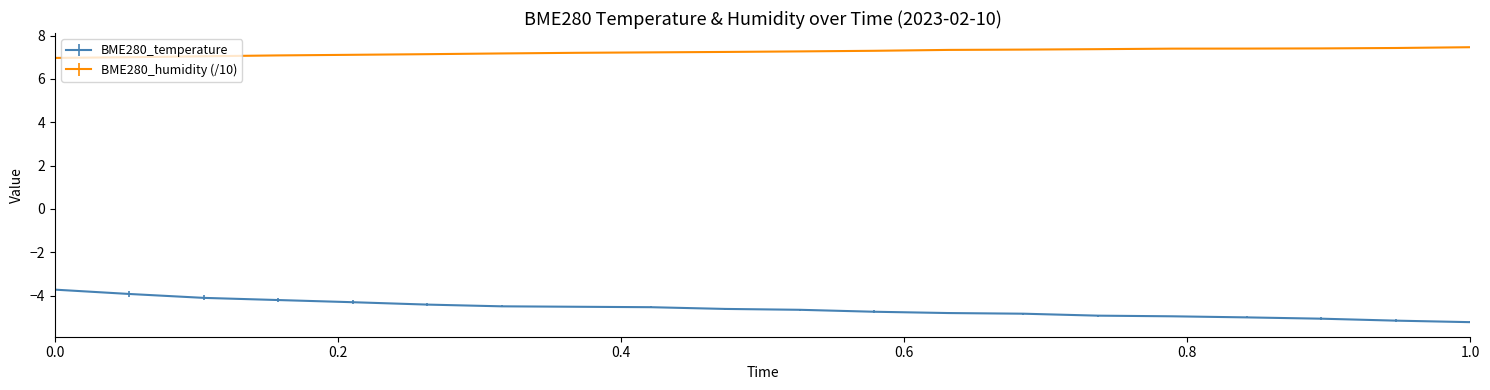

What are all the series names shown in the legend?

BME280_temperature, BME280_humidity (/10)